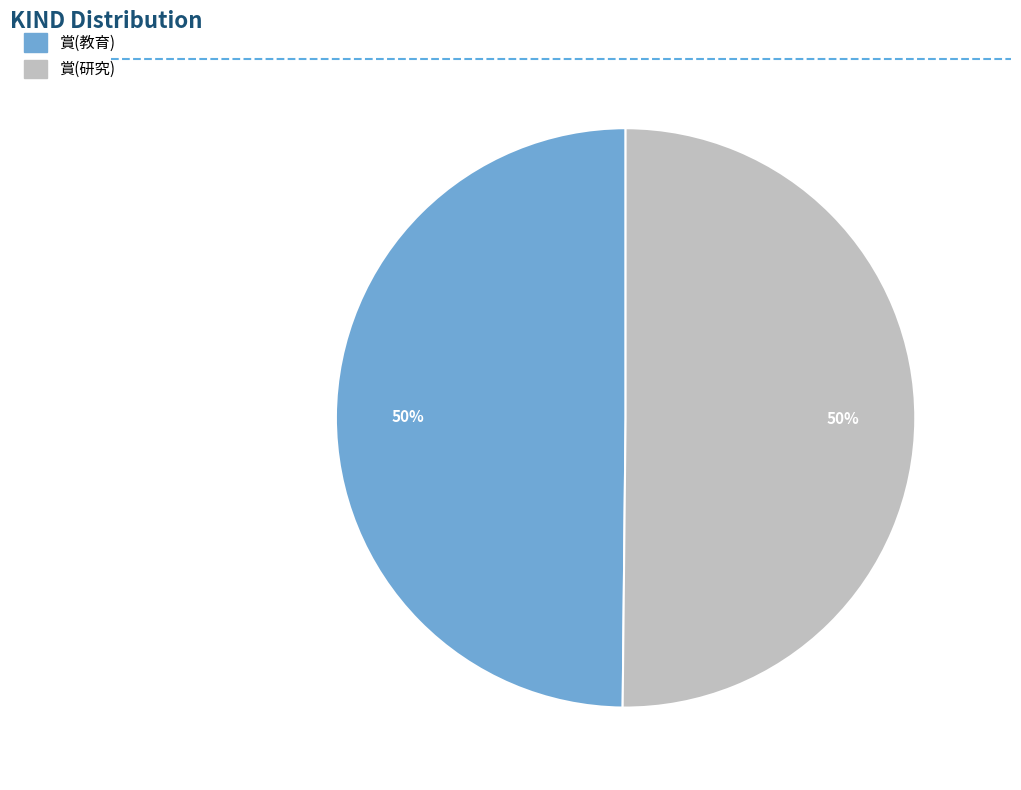

Is it true that 賞(教育) is 50% of the pie?

True